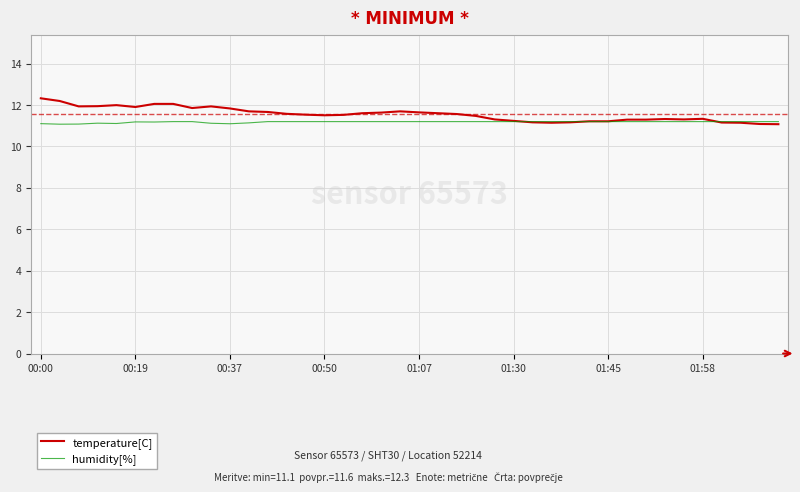

What is the maximum value shown in the chart?

12.3